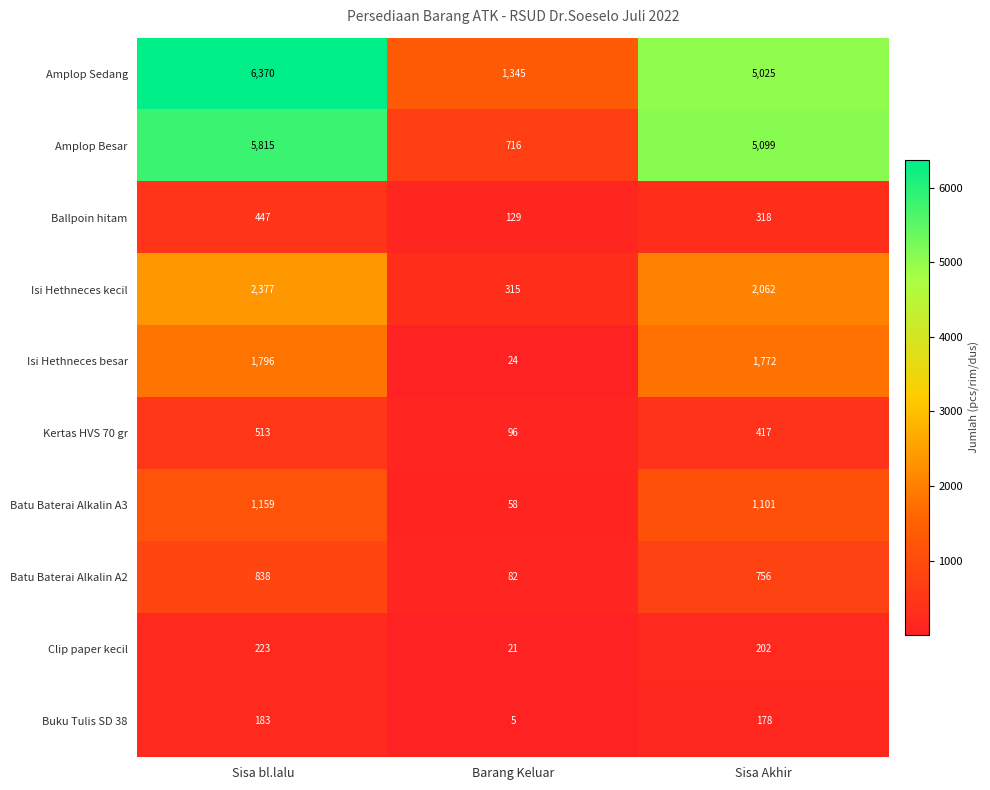

At Sisa Akhir, list the series in order from largest to smallest.

Amplop Besar, Amplop Sedang, Isi Hethneces kecil, Isi Hethneces besar, Batu Baterai Alkalin A3, Batu Baterai Alkalin A2, Kertas HVS 70 gr, Ballpoin hitam, Clip paper kecil, Buku Tulis SD 38